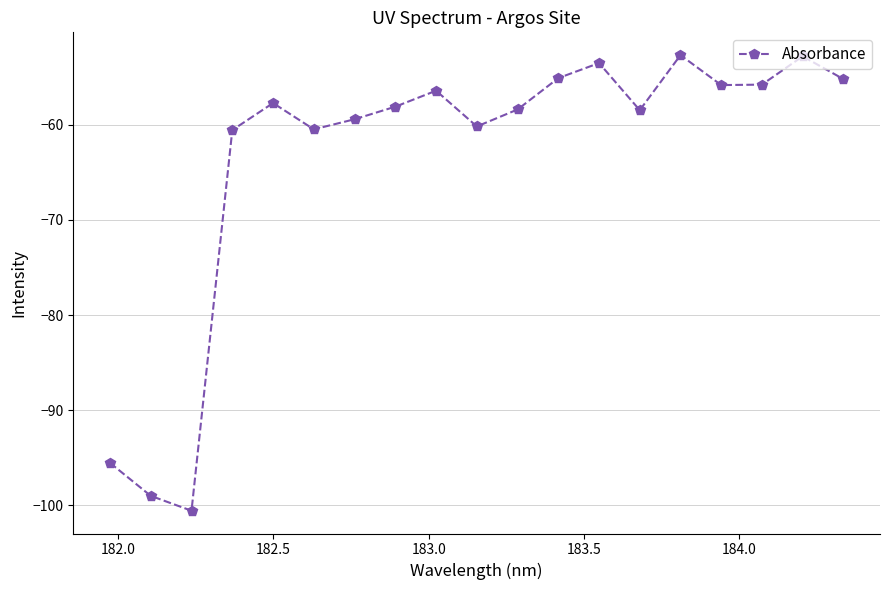

What is the value of the 15th point from the left?

-52.7